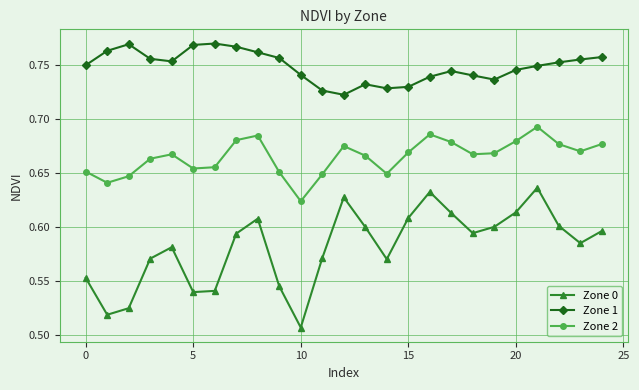

At how many categories does at least one series exceed 0?

25